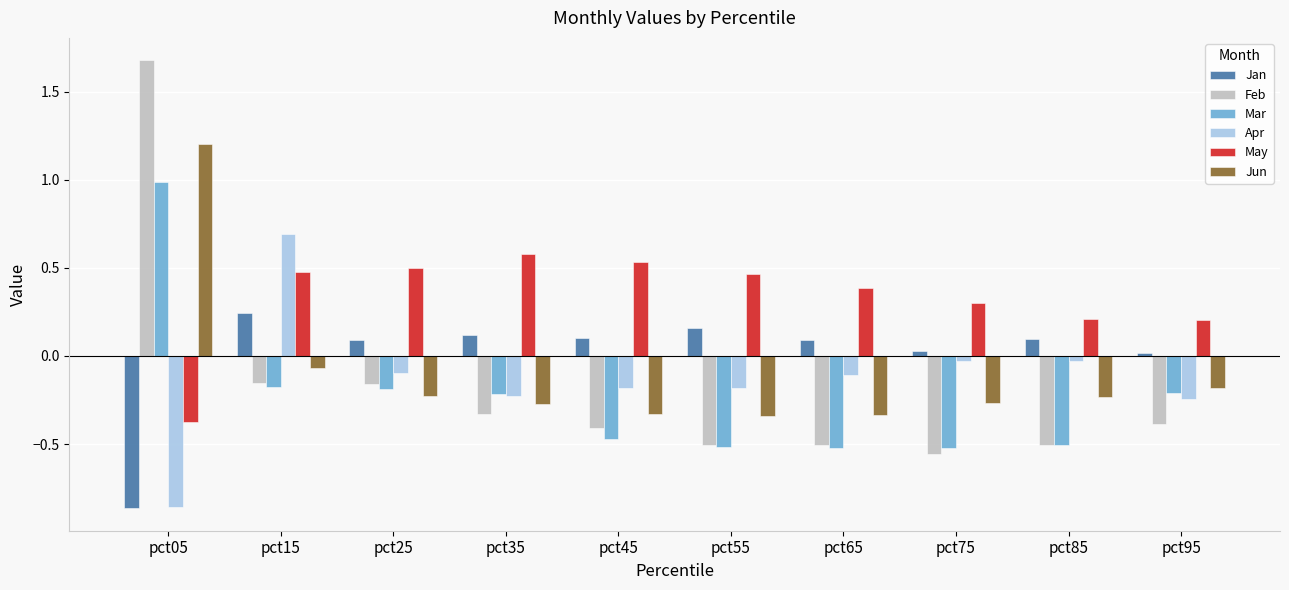

Rank the series by their maximum value, from highest to lowest.

Feb, Jun, Mar, Apr, May, Jan